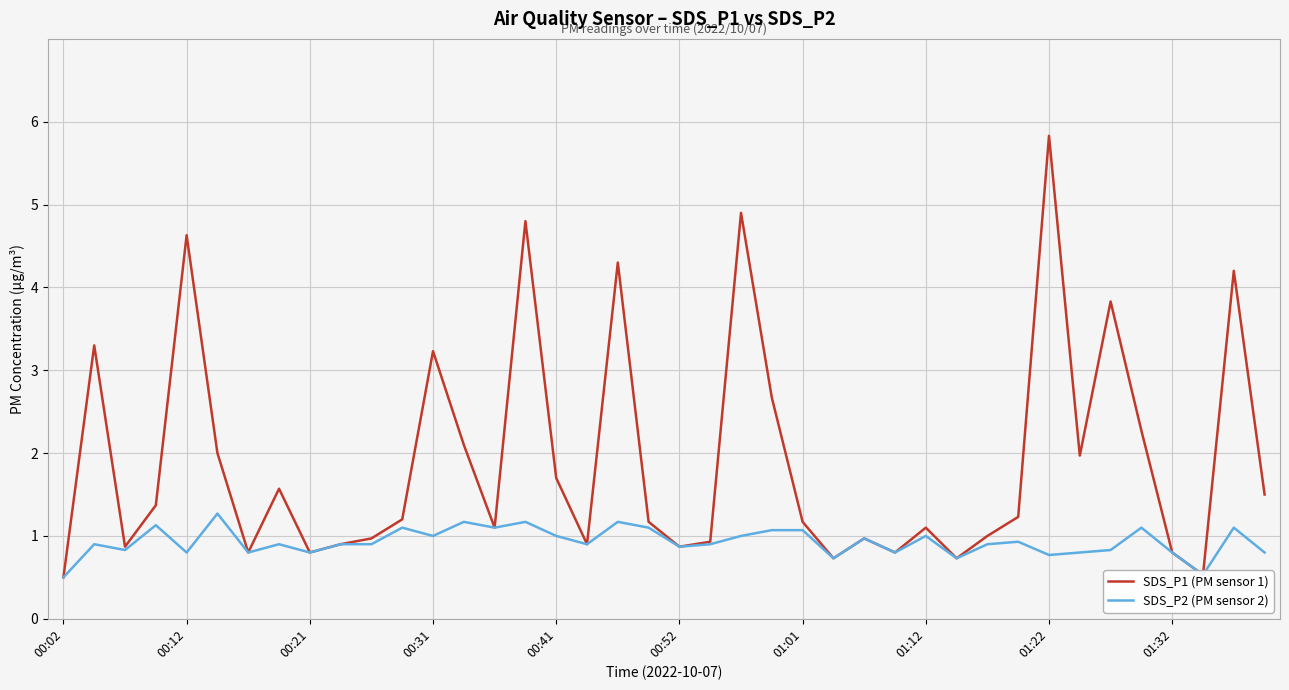

What is the minimum value shown in the chart?

0.5